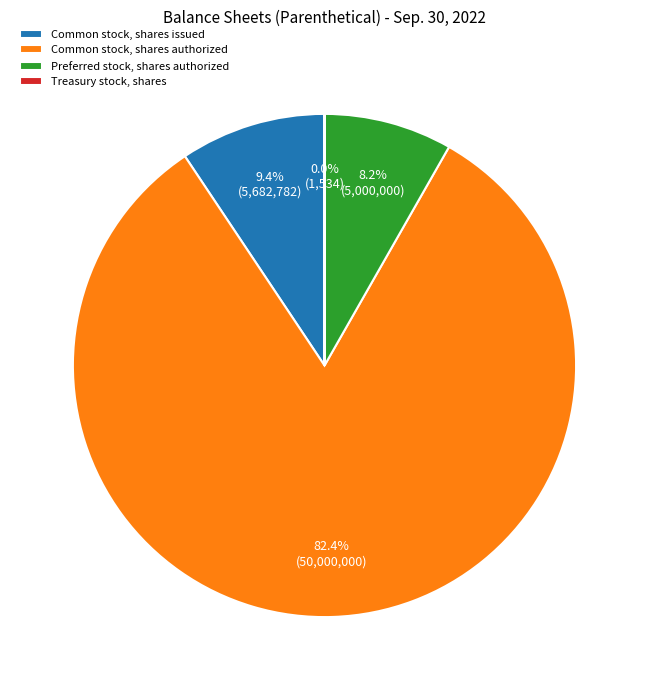

Approximately how many times larger is the value at Common stock, shares authorized compared to Common stock, shares issued?

8.8